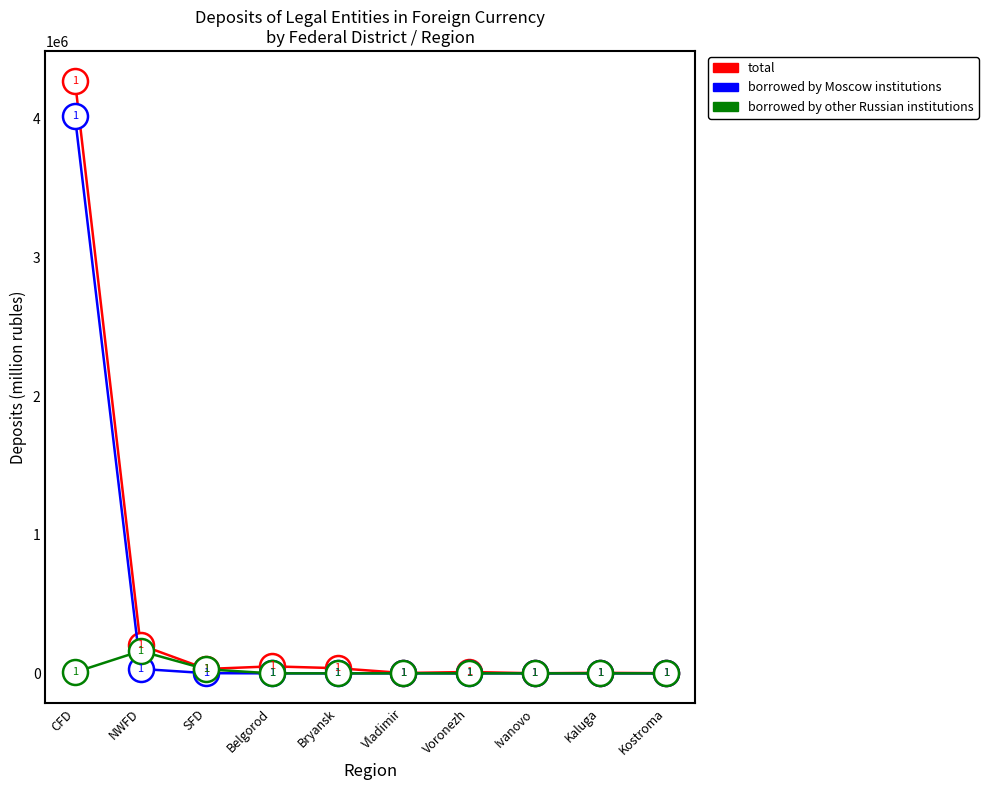

Which label corresponds to the largest value in the chart?

CFD